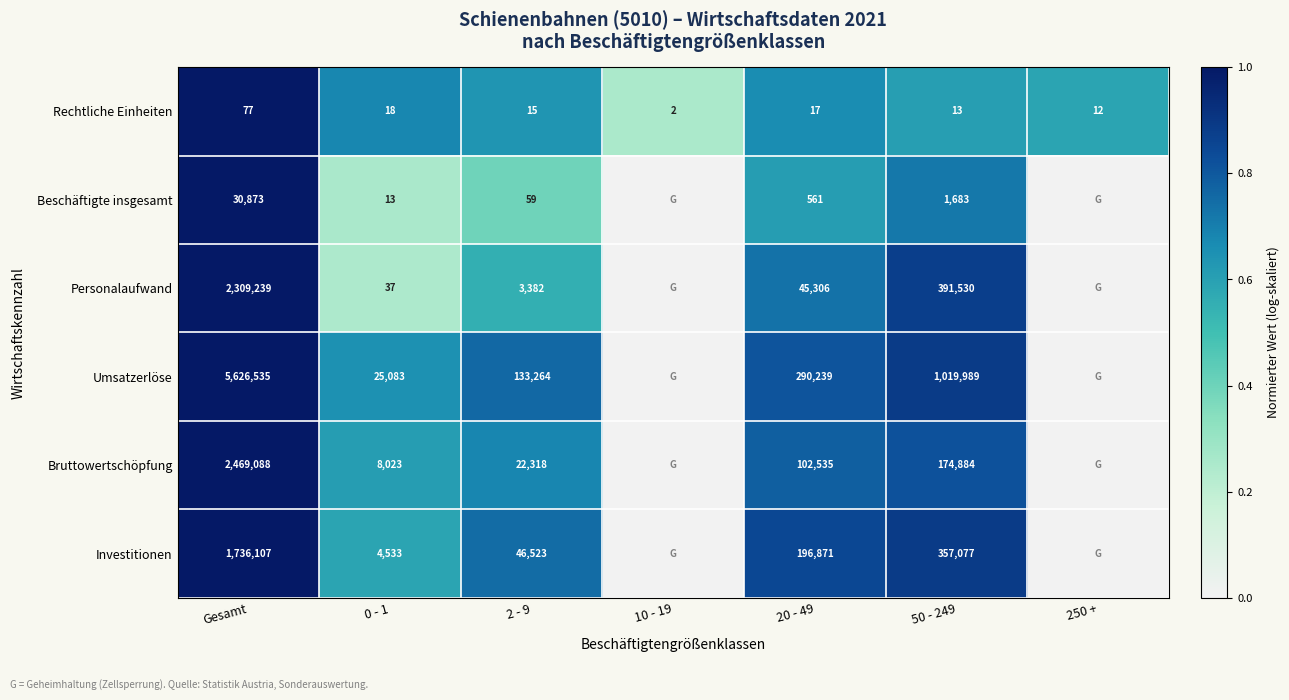

Which label corresponds to the largest value in the chart?

Gesamt